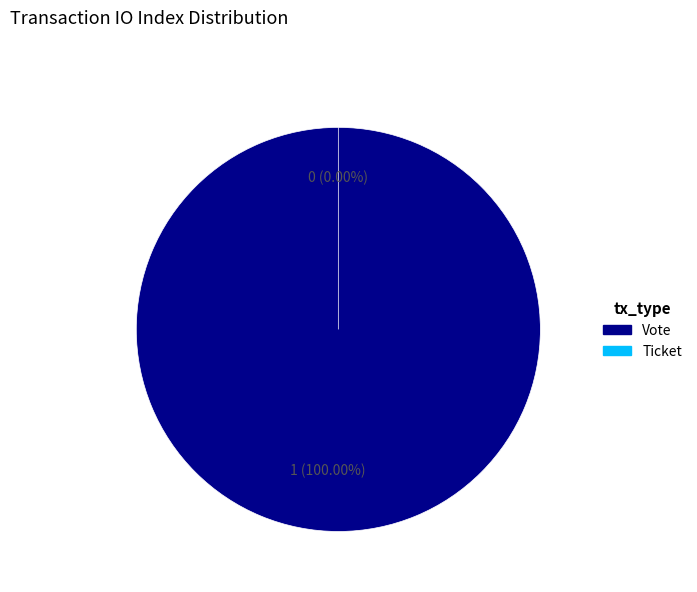

To the nearest percent, what is the difference between the Ticket (io_index=0) and Vote (io_index=1) slice percentages?

100%